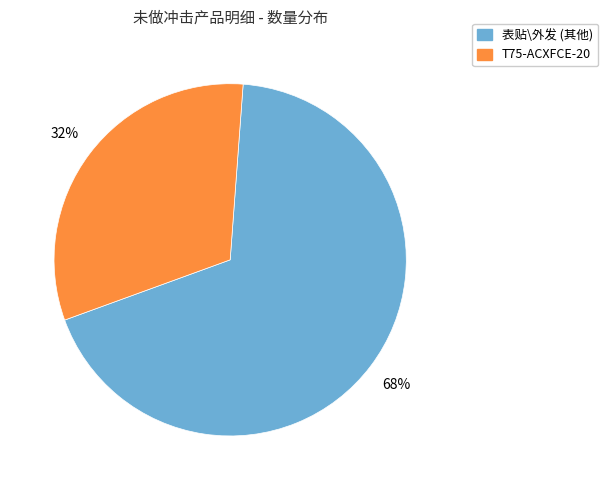

To the nearest percent, what is the average slice percentage?

50%